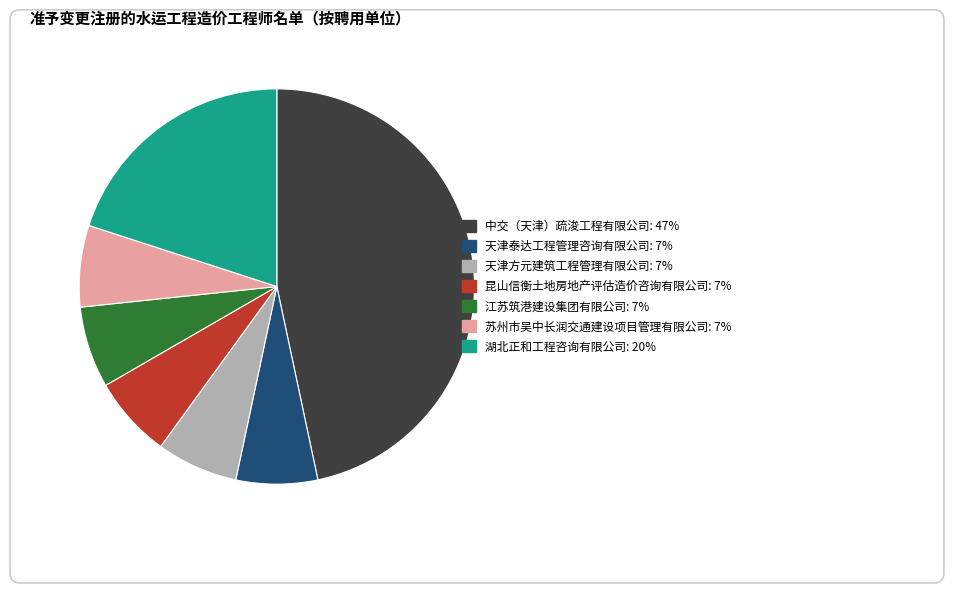

The 江苏筑港建设集团有限公司 slice represents 1% of the pie. True or false?

False